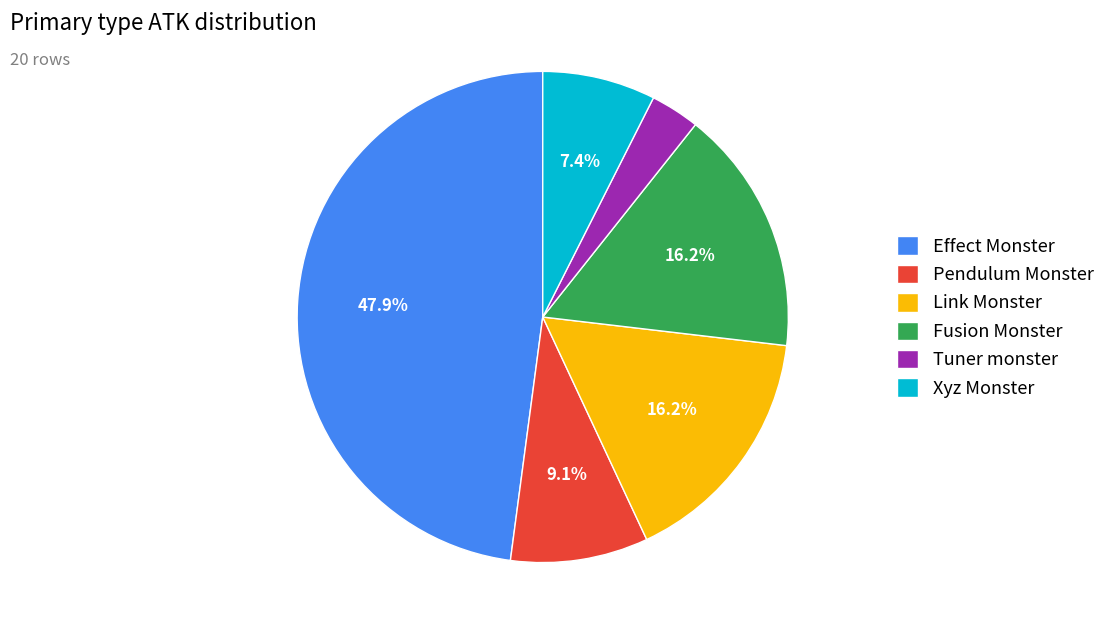

Does Fusion Monster represent more than half of the total?

No